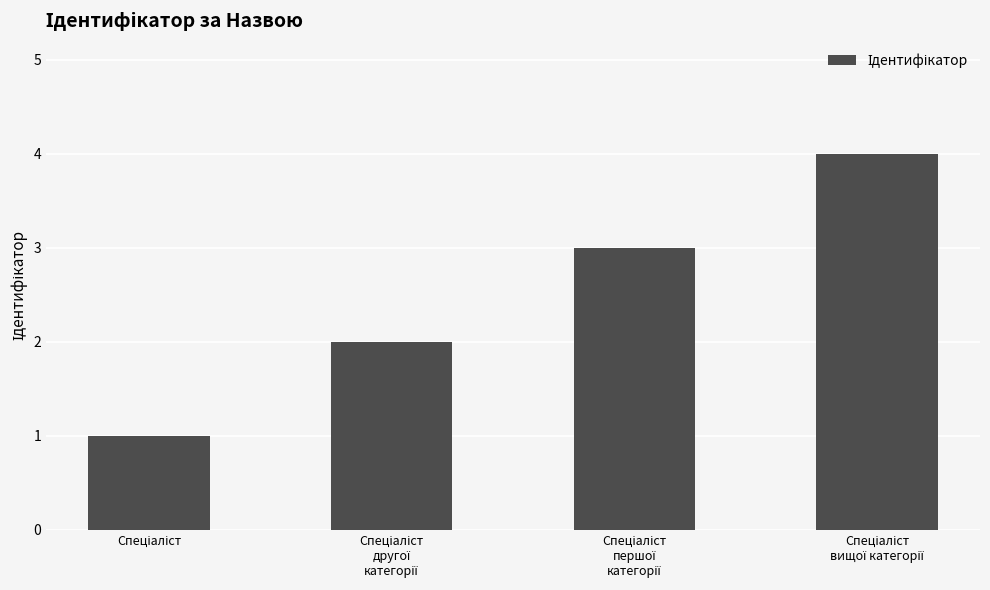

What is the greatest value displayed?

4